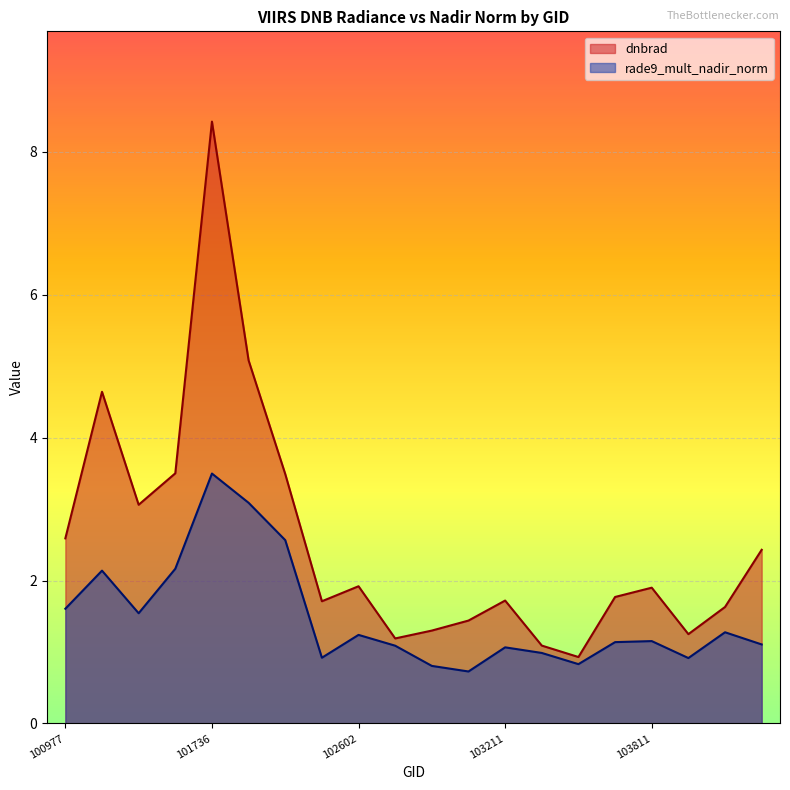

What is the value of the rade9_mult_nadir_norm point at the 16th from the left?

1.1